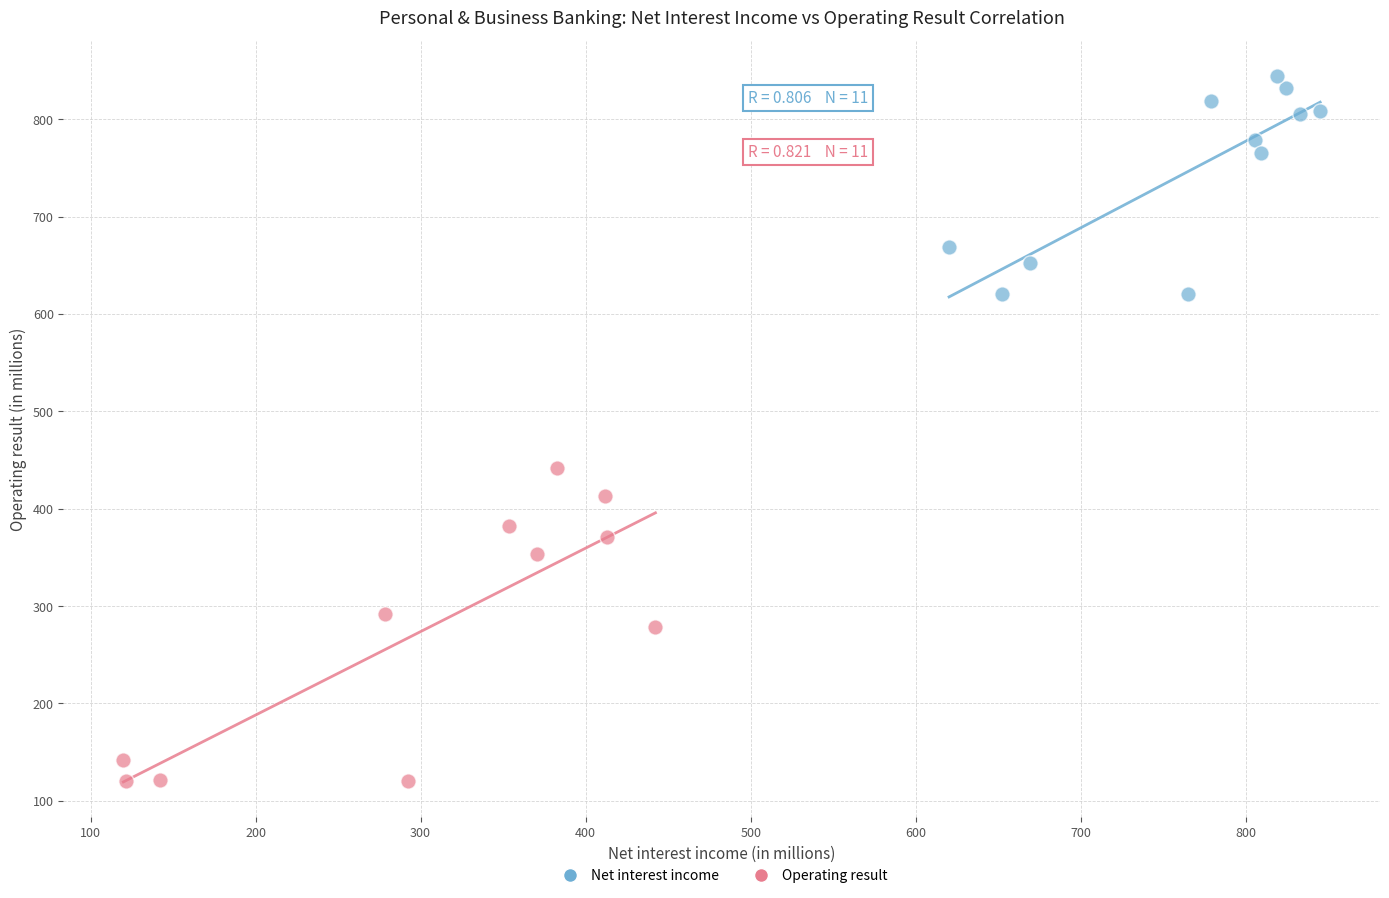

Which series reaches the maximum Y coordinate?

Net interest income